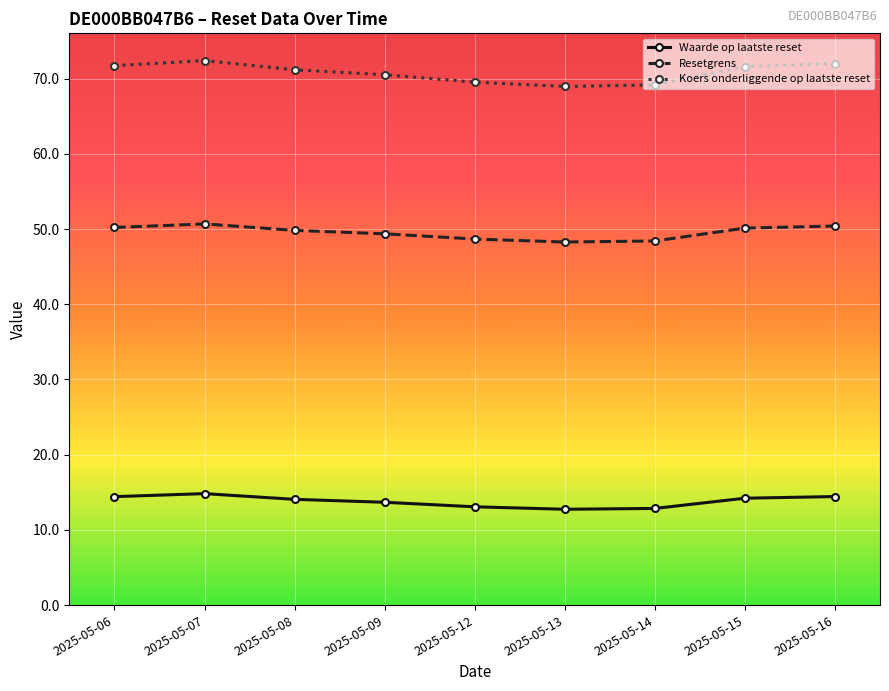

Is the value of Resetgrens at 2025-05-14 greater than the value of Waarde op laatste reset at 2025-05-07?

Yes